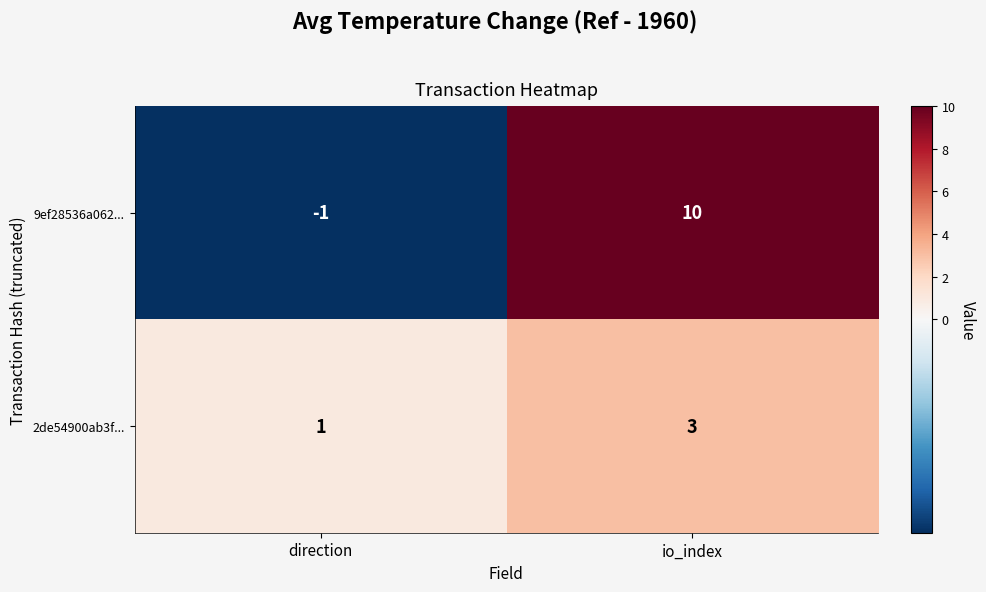

What is the difference between the maximum and minimum values in the 9ef28536a062... series?

11